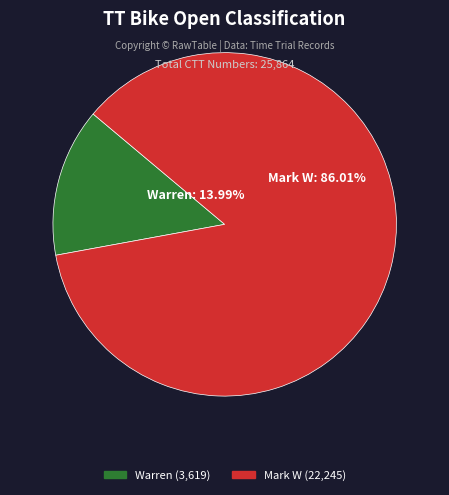

The Warren slice represents 14% of the pie. True or false?

True